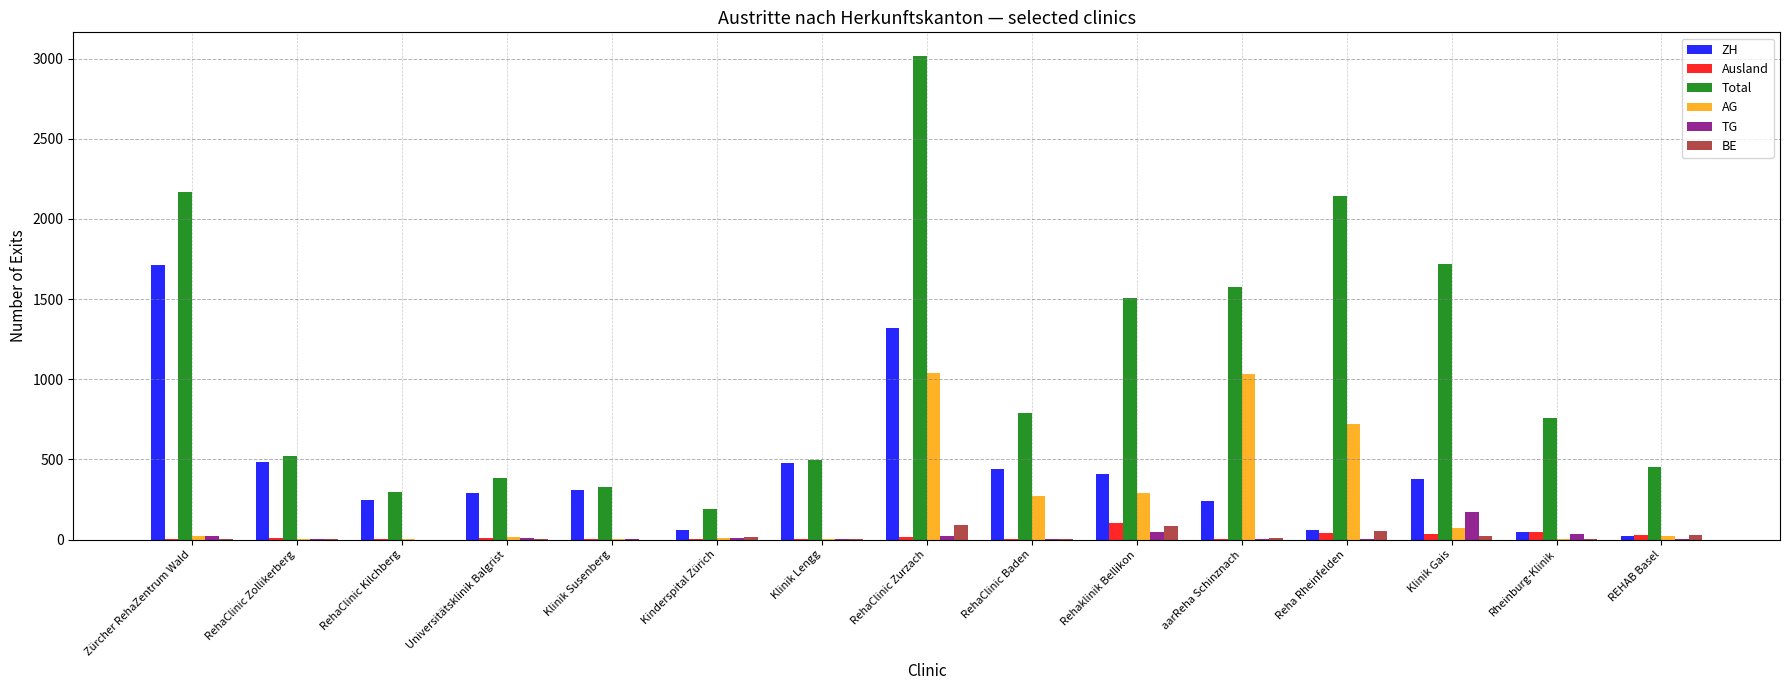

Which series has the largest range (max minus min)?

Total